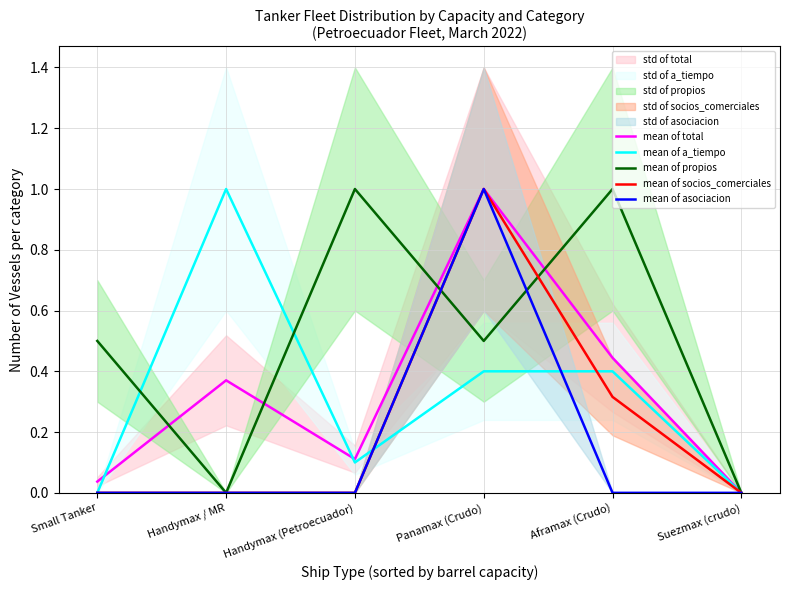

At which category does mean of propios reach its first local peak?

Handymax (Petroecuador)